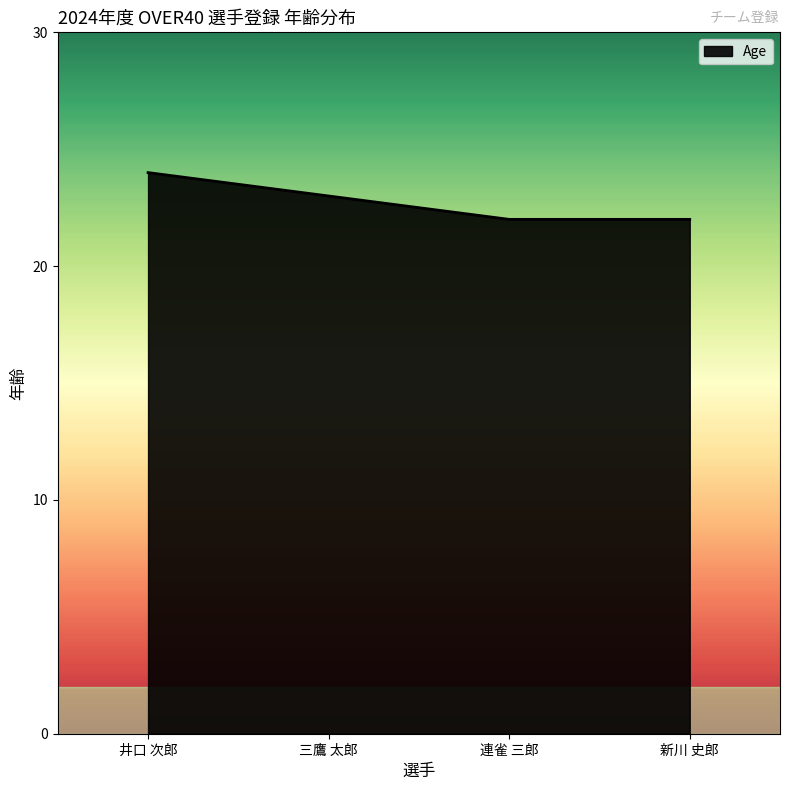

What is the difference between the values at 連雀 三郎 and 井口 次郎?

2